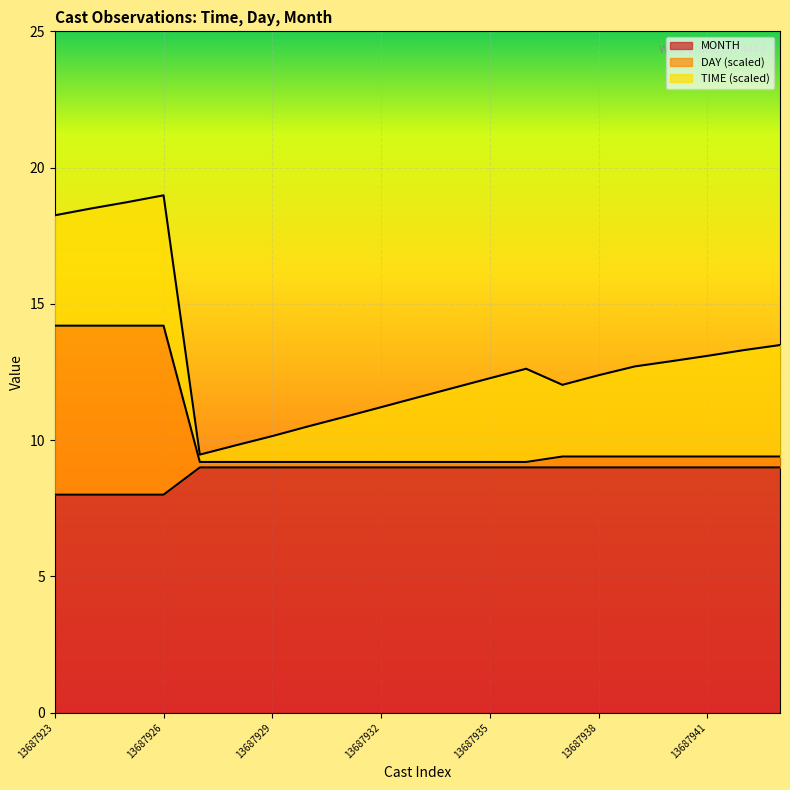

What is the lowest value of the MONTH series?

8.0